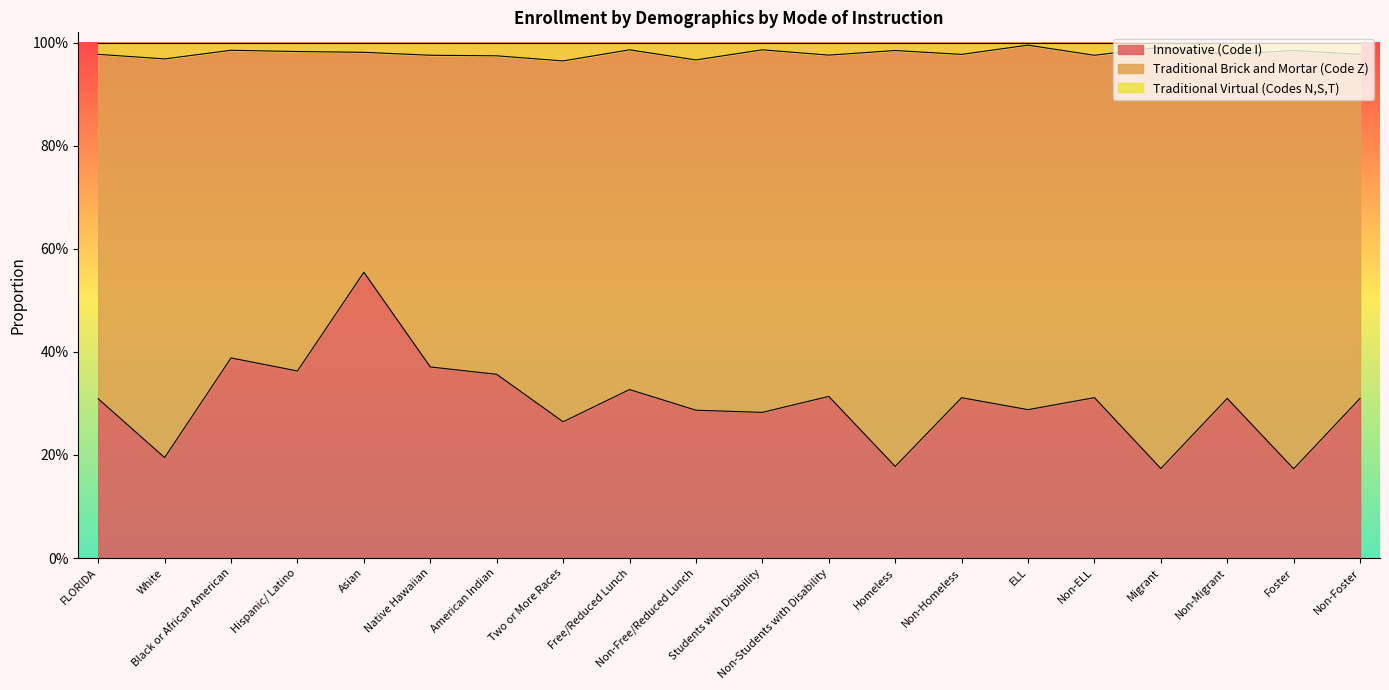

True or false: Innovative (Code I) and Traditional Virtual (Codes N,S,T) intersect in this chart.

False